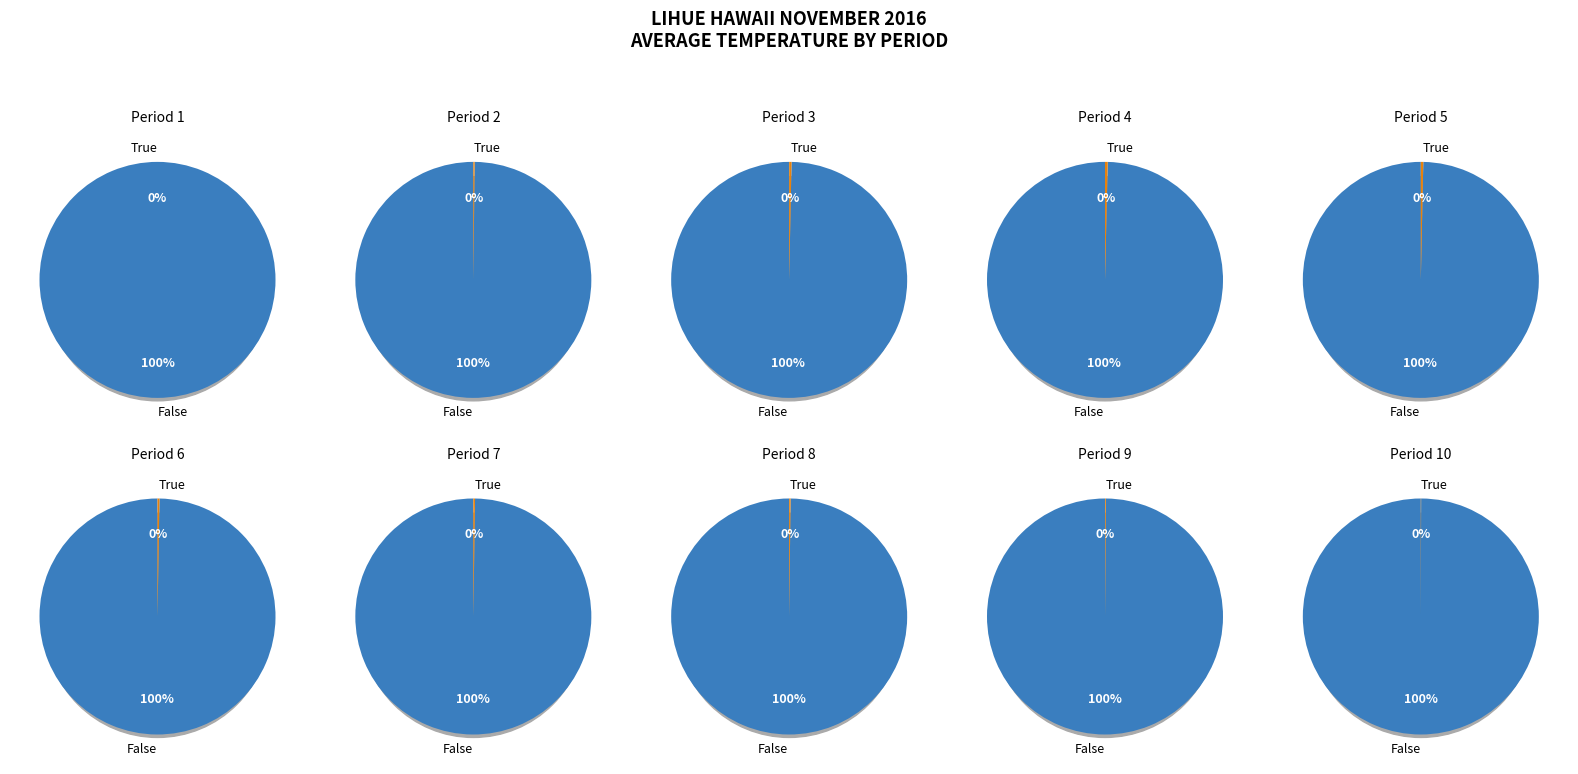

Count the number of slices in the pie.

10